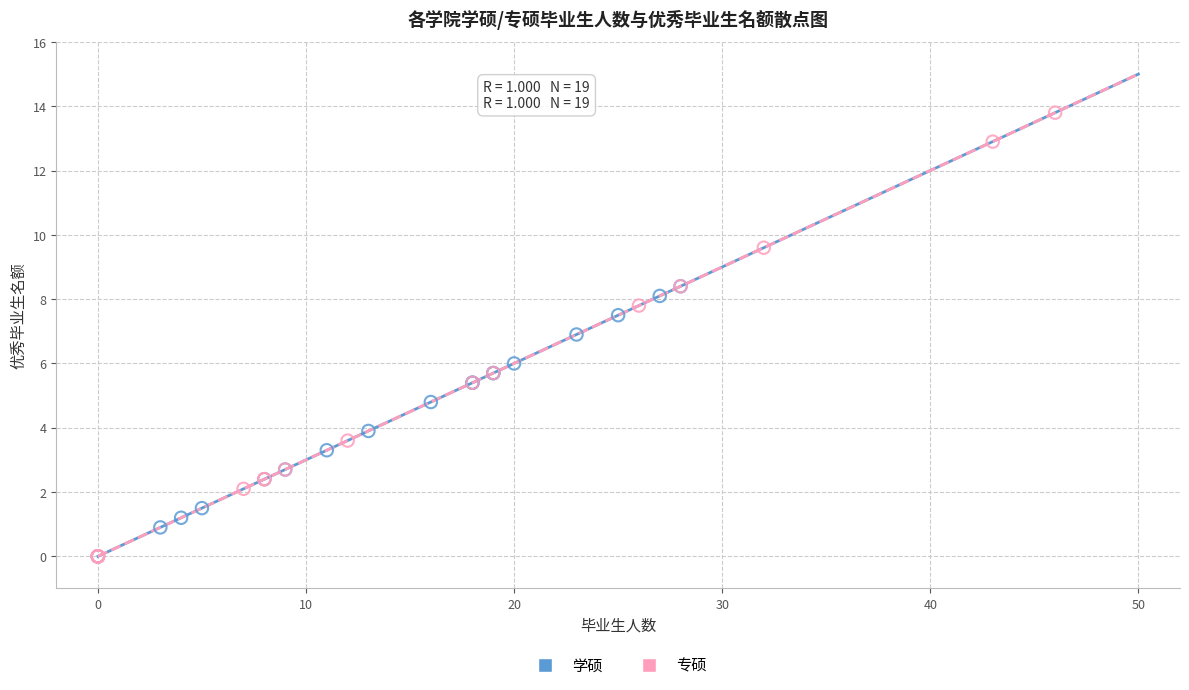

Which series has the largest Y range (max minus min)?

专硕